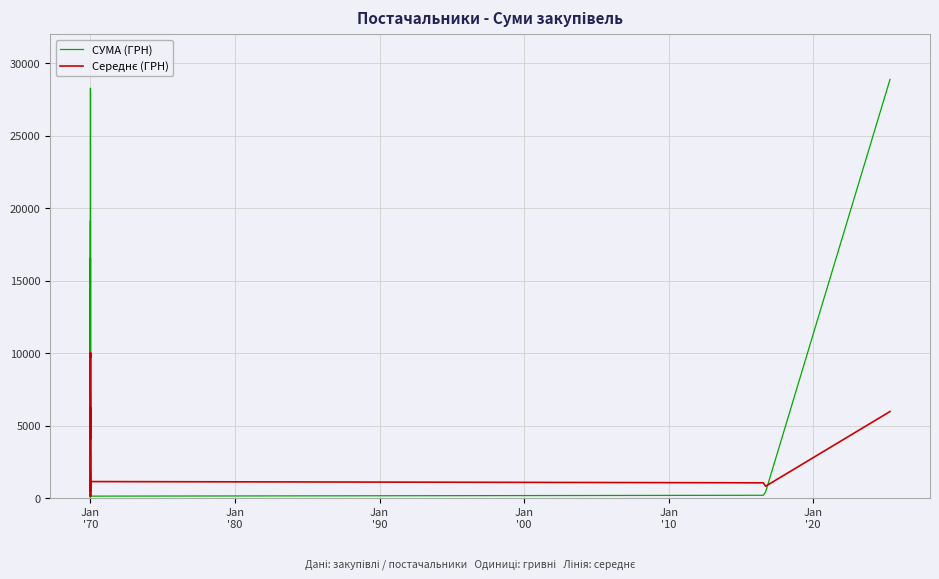

How many intersections are there between Середнє (ГРН) and СУМА (ГРН)?

20